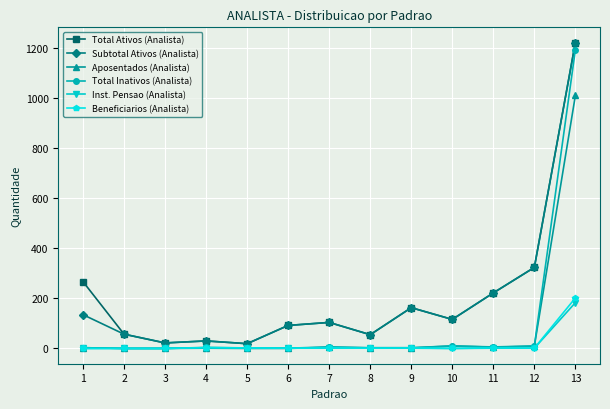

The value of Aposentados (Analista) at 7 is 5. True or false?

True